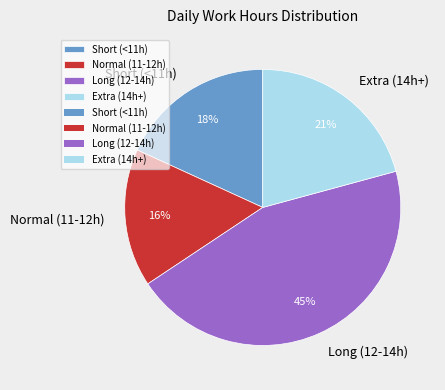

Which has a higher value, Long (12-14h) or Short (<11h)?

Long (12-14h)